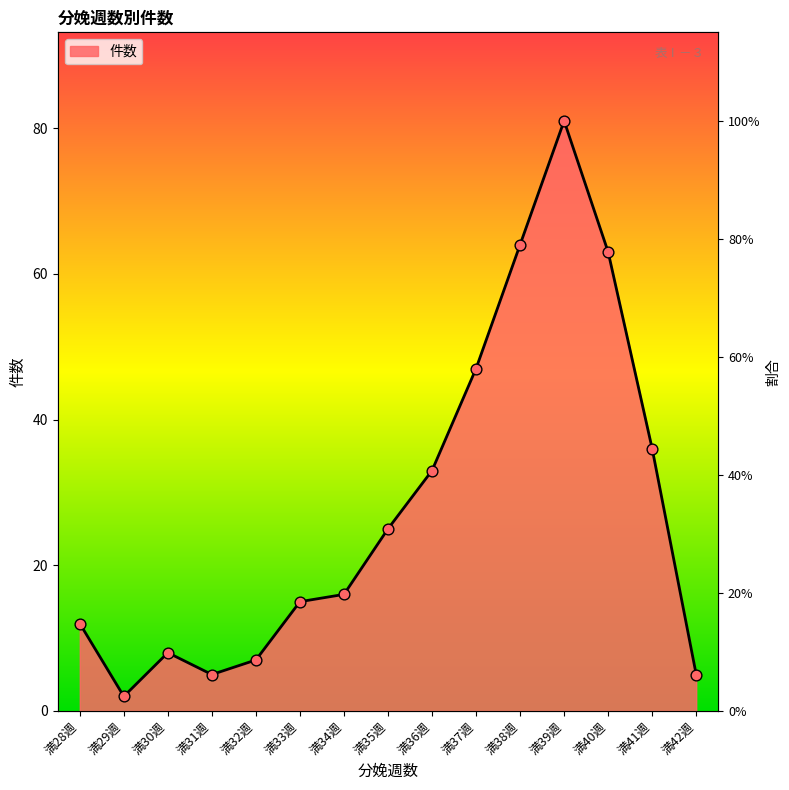

Between 満30週 and 満28週, which is larger?

満28週